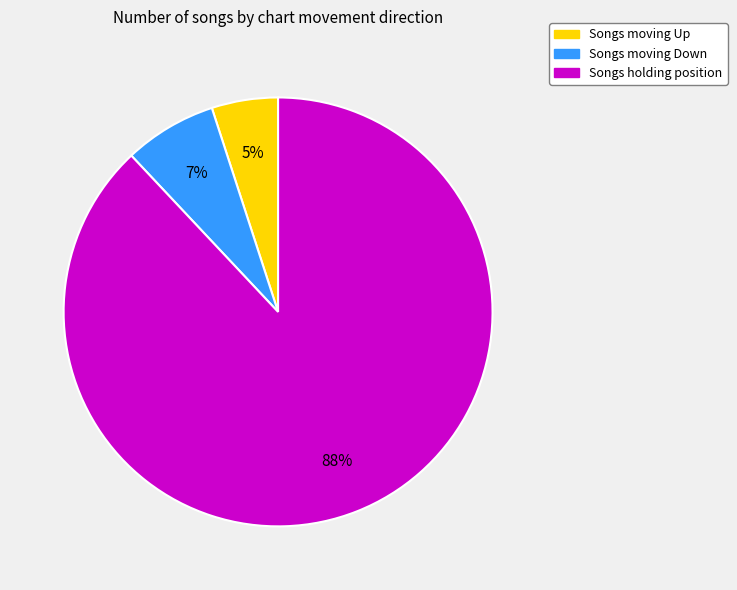

To the nearest percent, what is the difference between the largest and smallest slice percentages?

83%